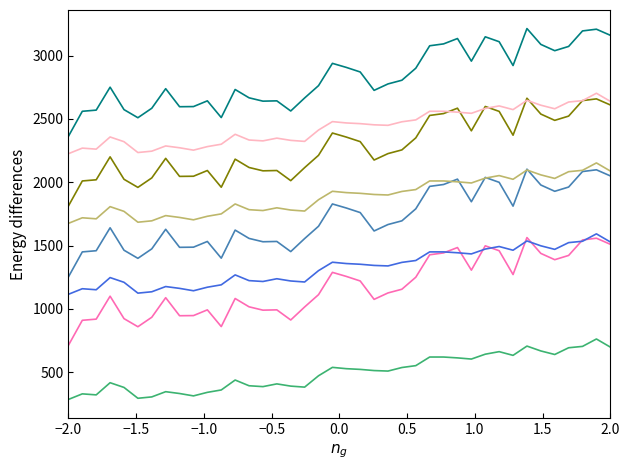

What is the minimum value shown in the chart?

286.0